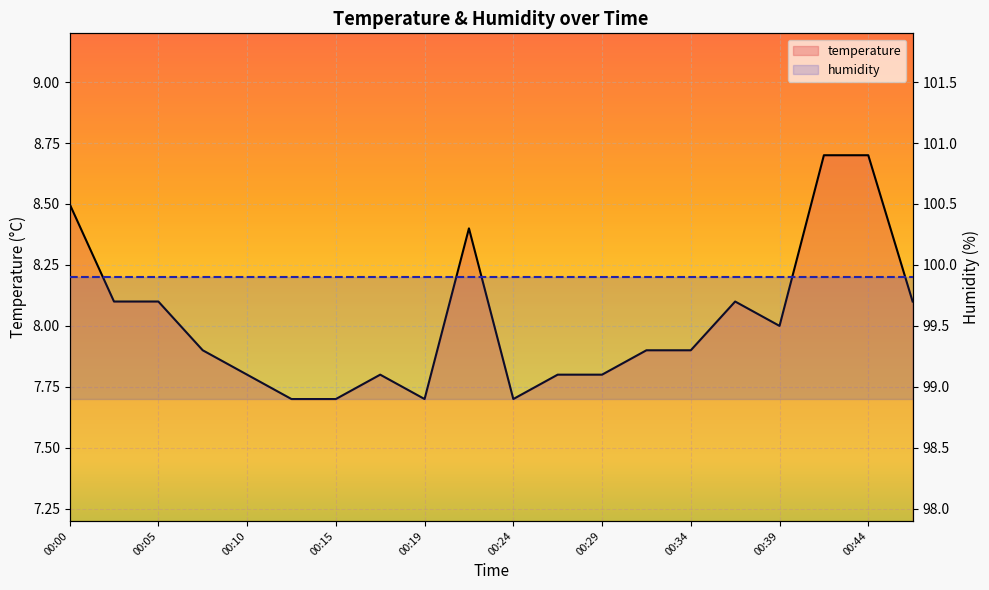

Which series has the largest range (max minus min)?

temperature